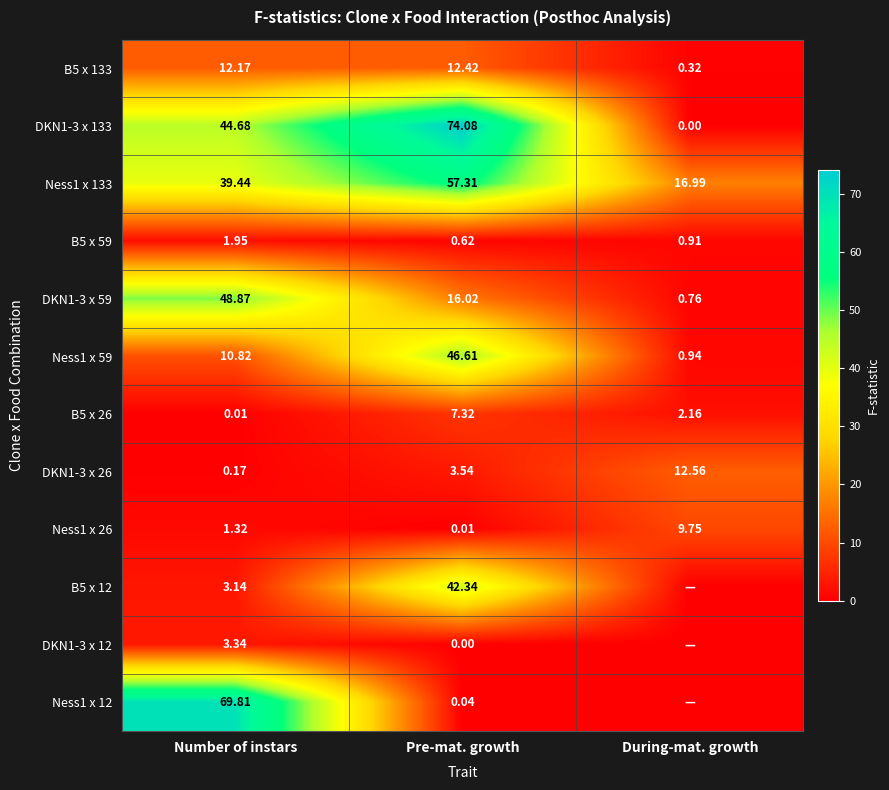

Between Pre-mat. growth and Number of instars, which is larger?

Pre-mat. growth